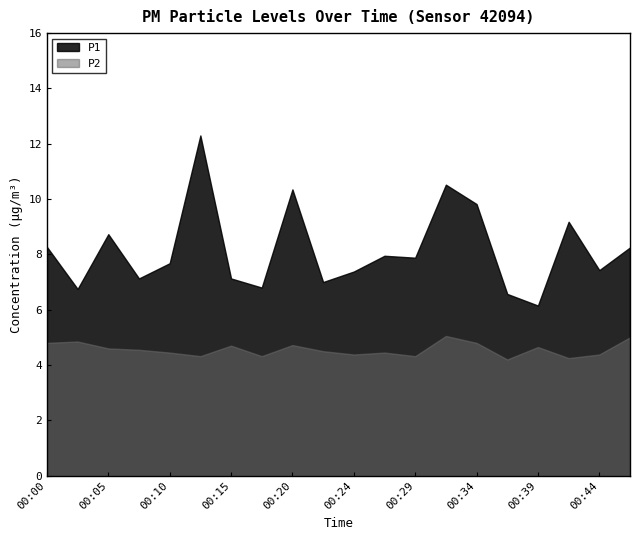

Where is P2 nearest to the value 4?

00:37